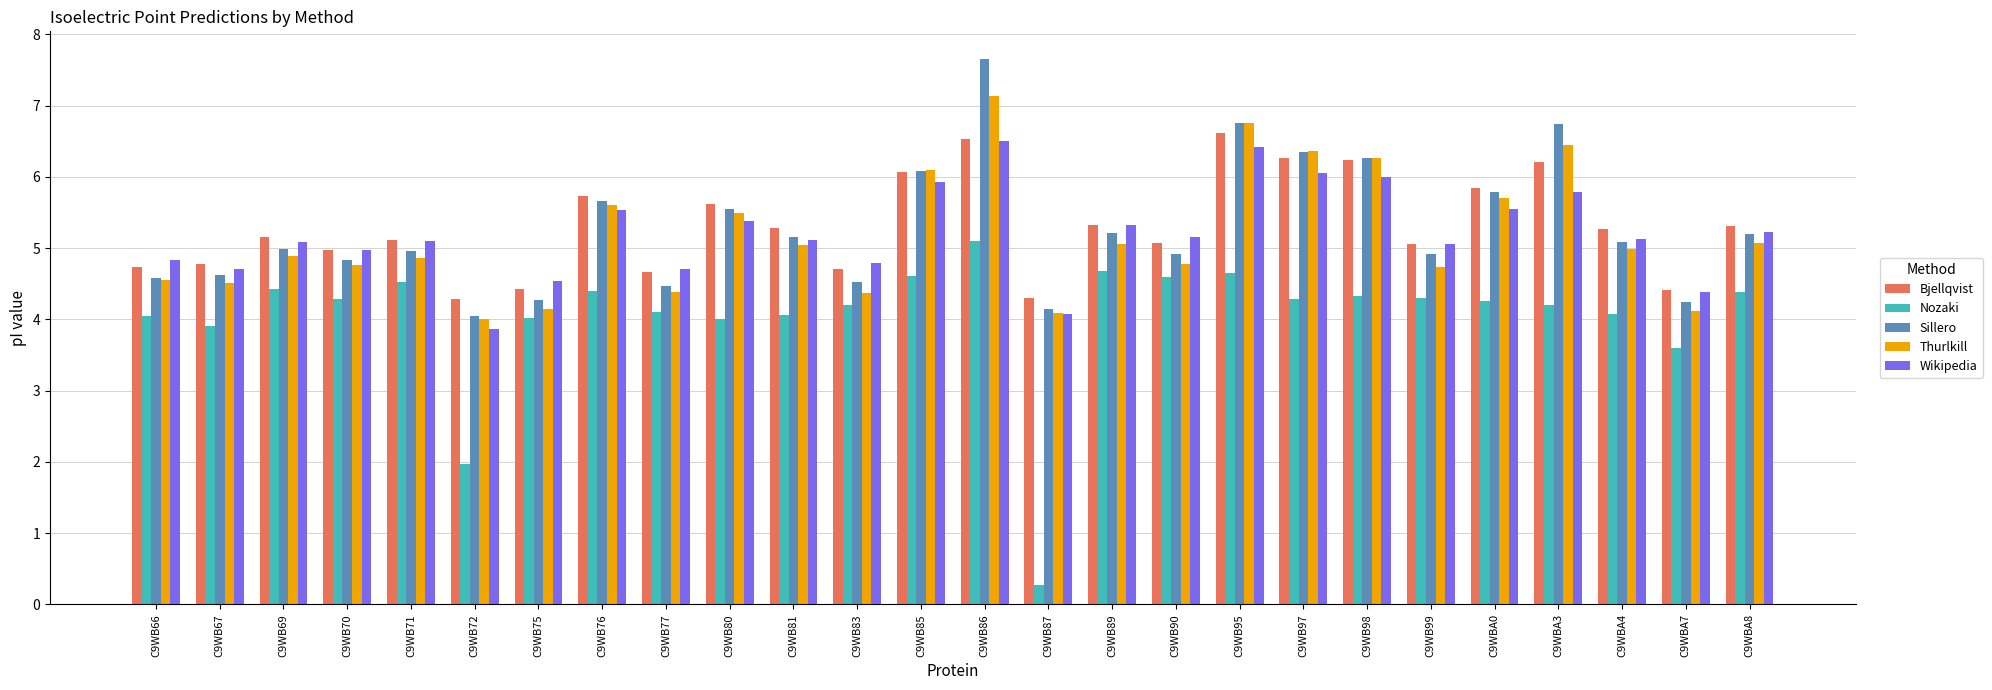

What is the difference between the highest and lowest values at C9WB77?

0.6